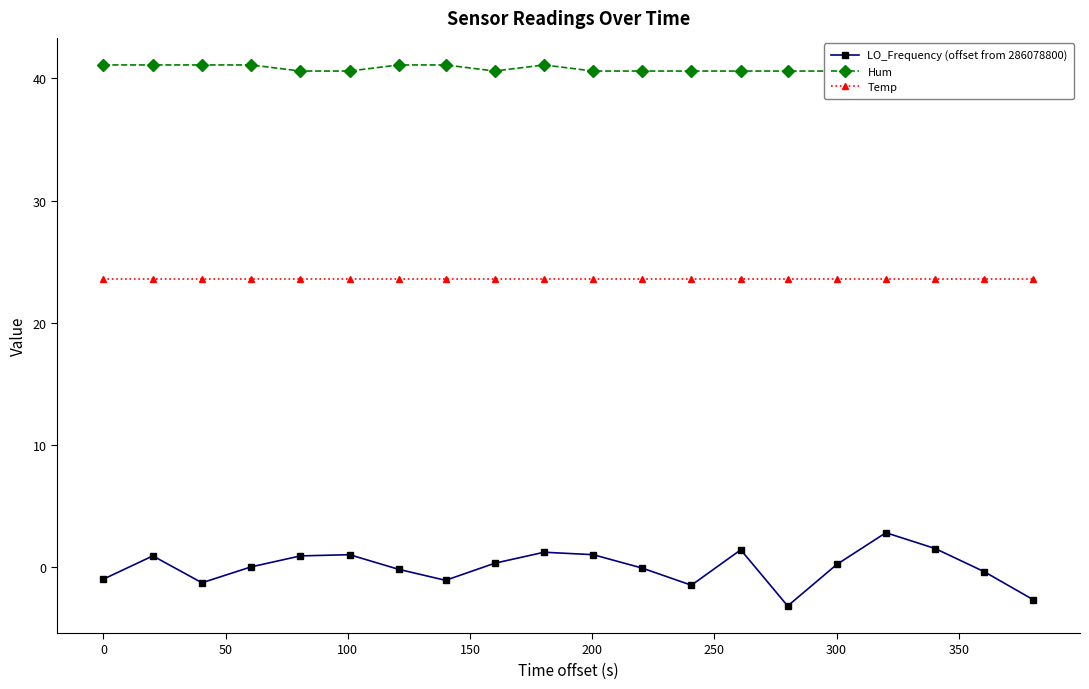

How many lines are shown in the chart?

3